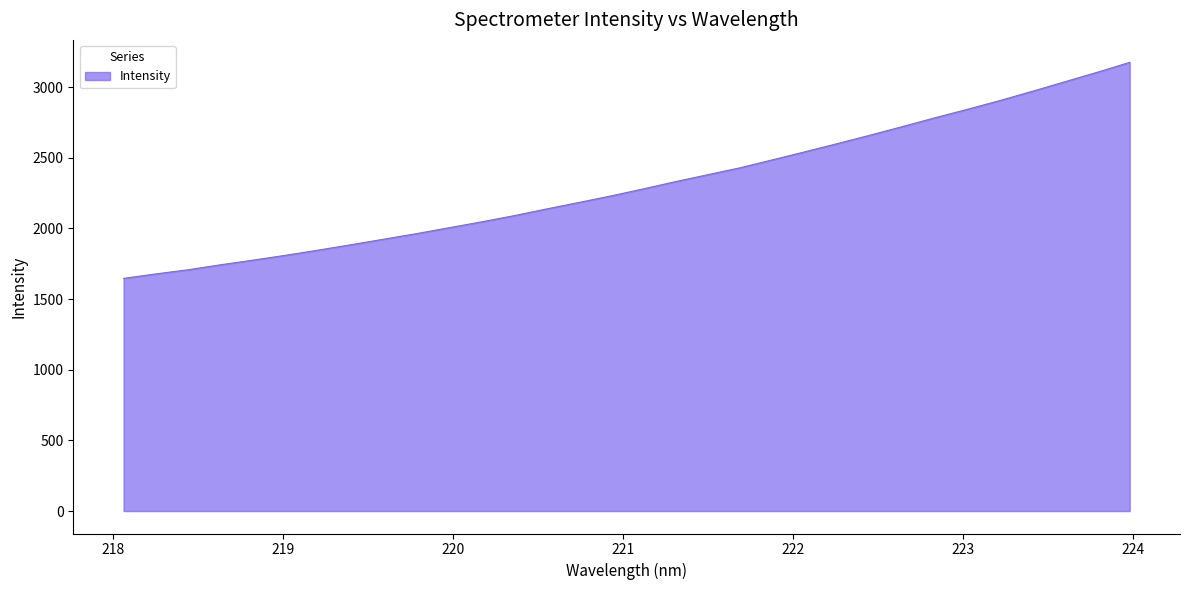

What is the difference between the maximum and minimum values?

1528.7